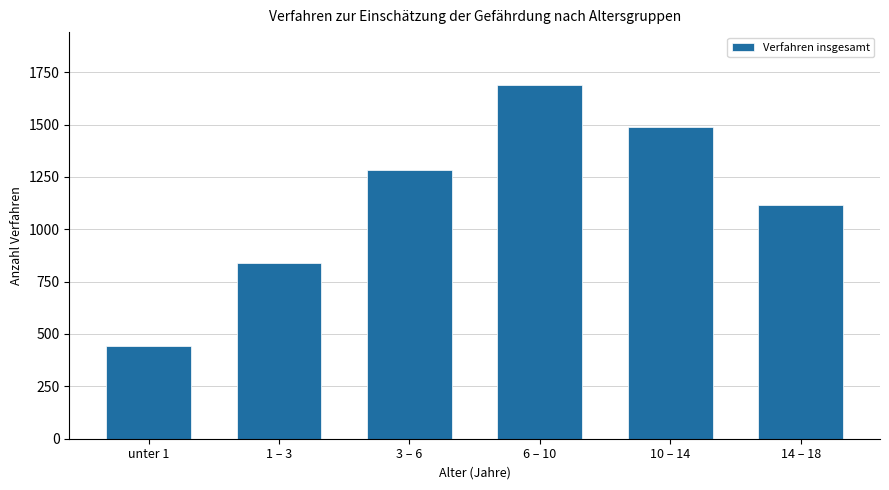

Reading left to right, what are all the values shown in this chart?

445	839	1284	1688	1486	1117